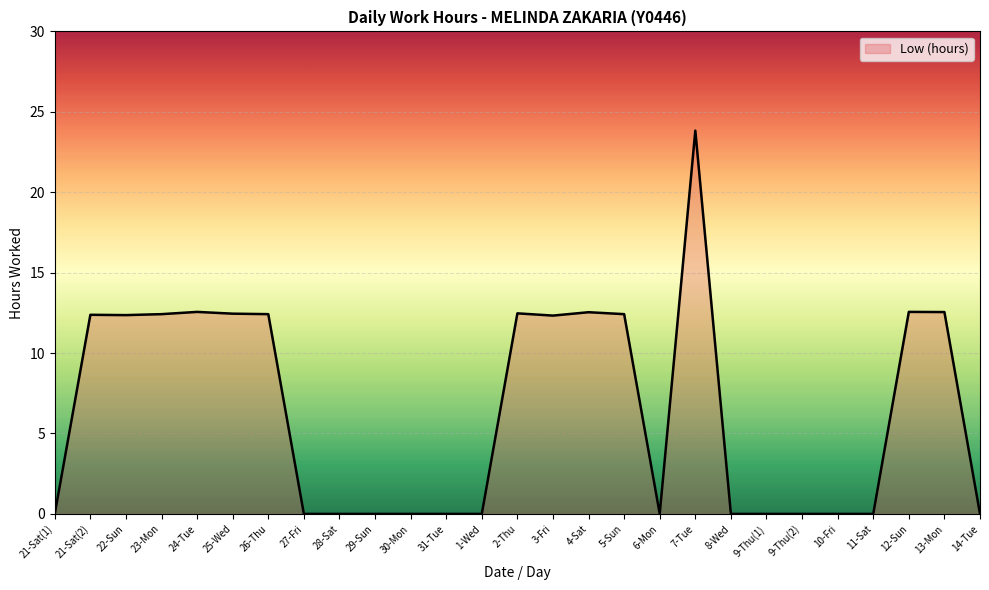

At which category does the data reach its first local peak?

21-Sat(2)